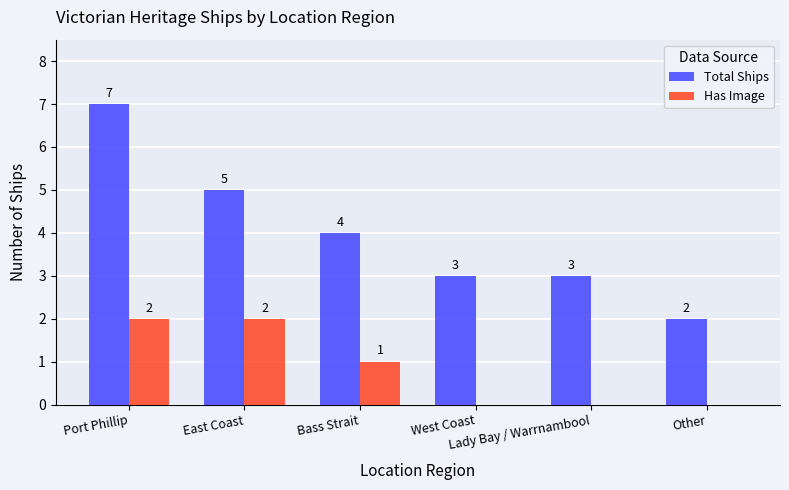

What is the maximum value for Total Ships?

7